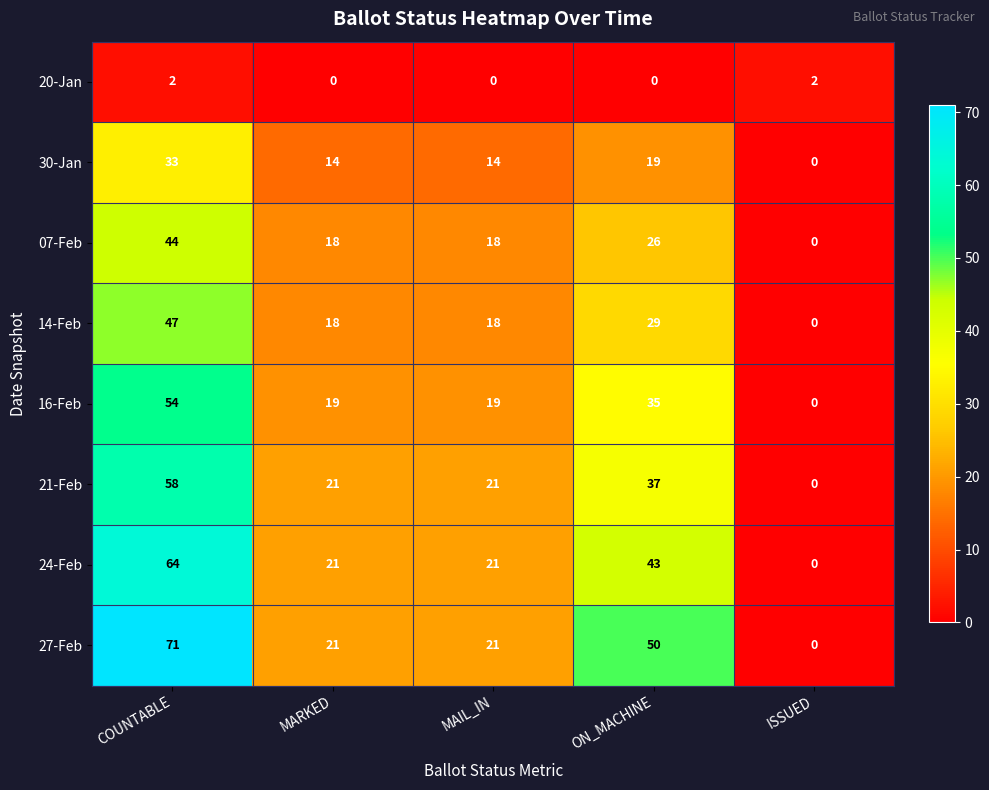

Which category has the highest value in the 21-Feb series?

COUNTABLE